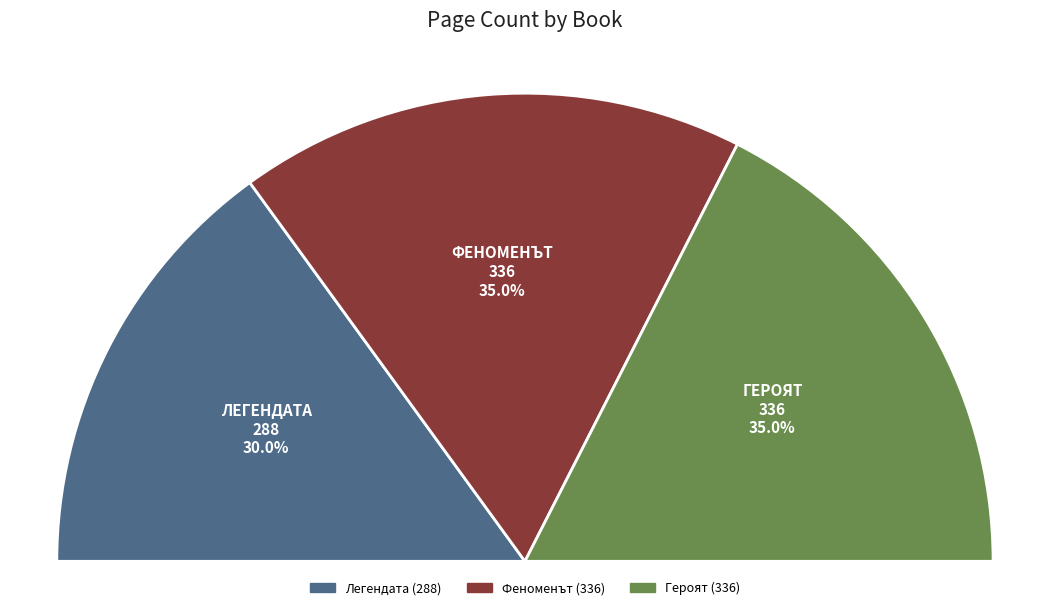

Which slice is the largest?

Феноменът
10411